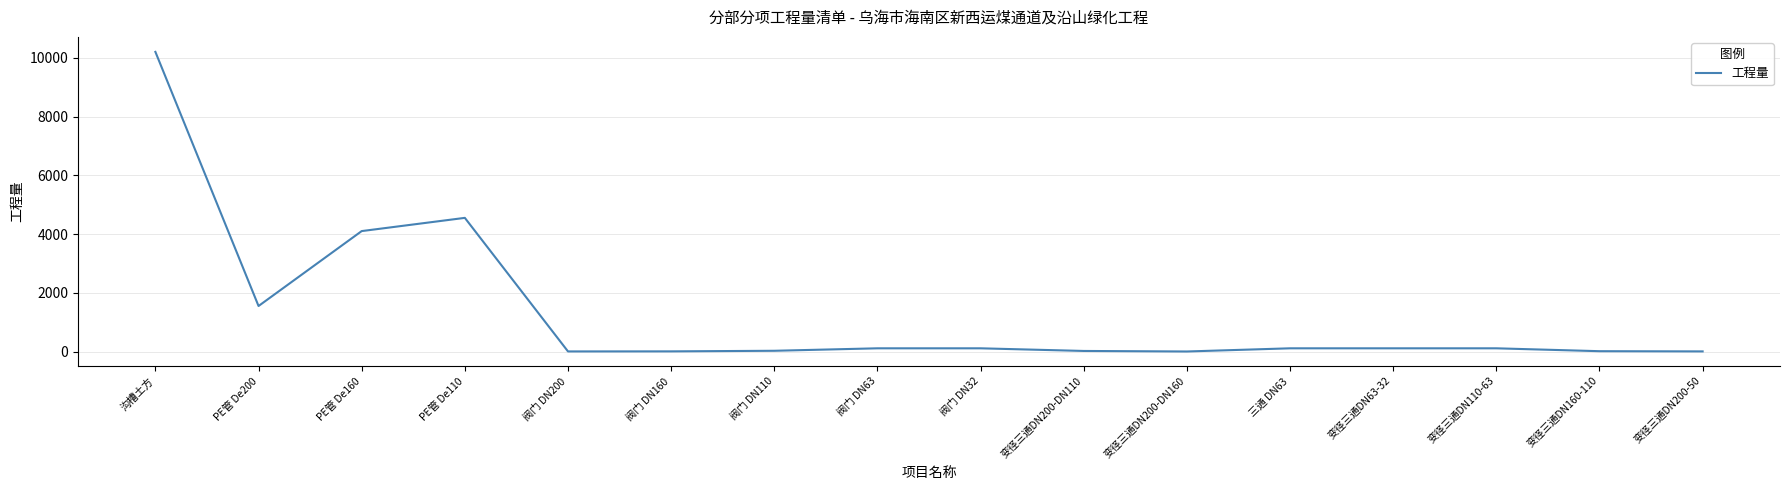

What is the minimum value shown in the chart?

2